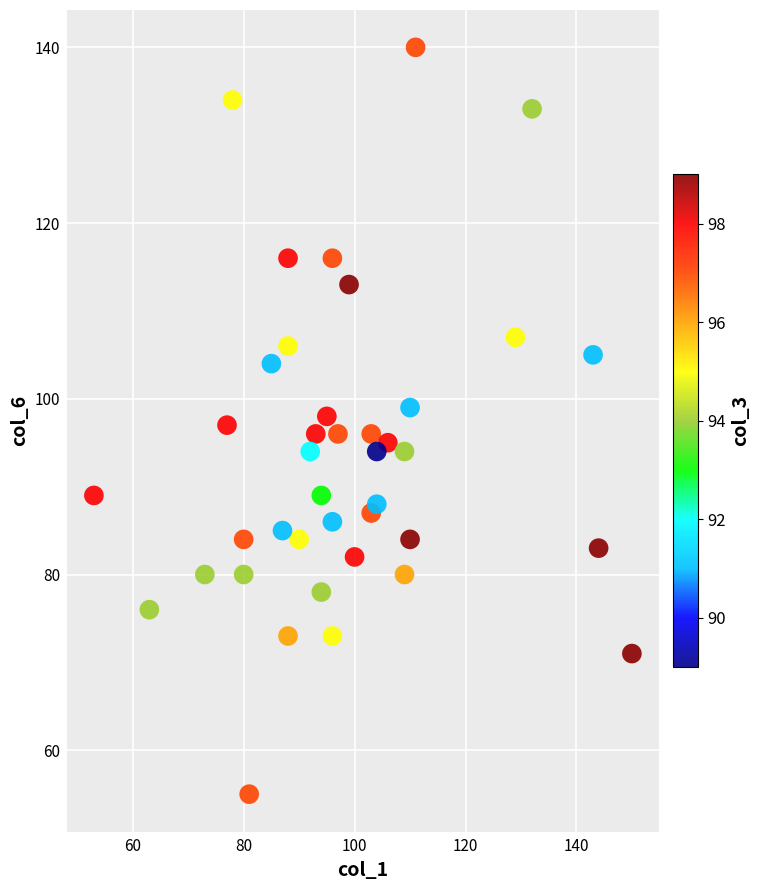

What is the range of Y values (max minus min)?

85